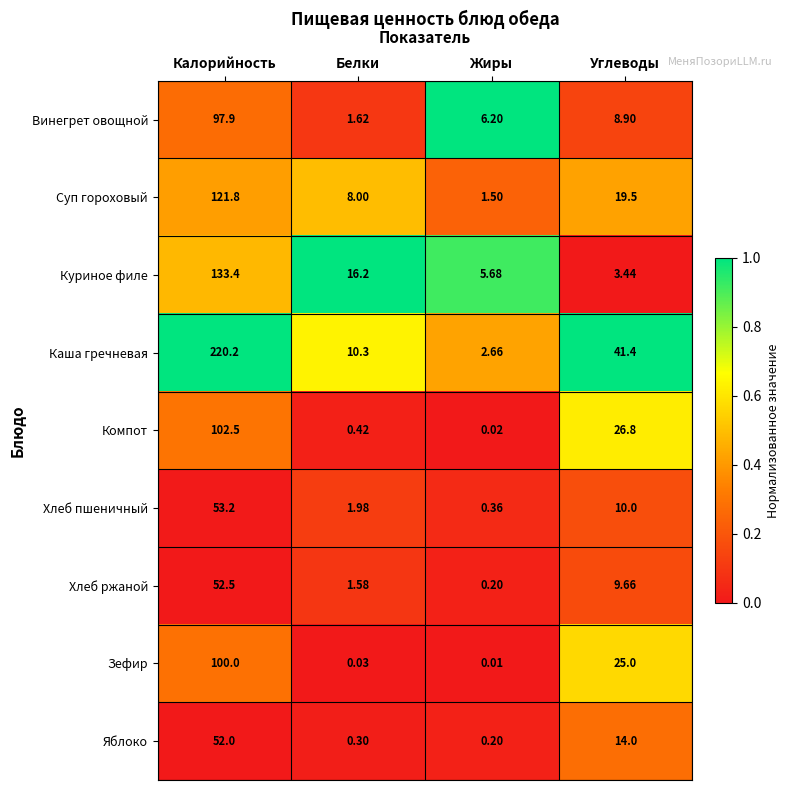

At which category is the sum across all series the highest?

Калорийность